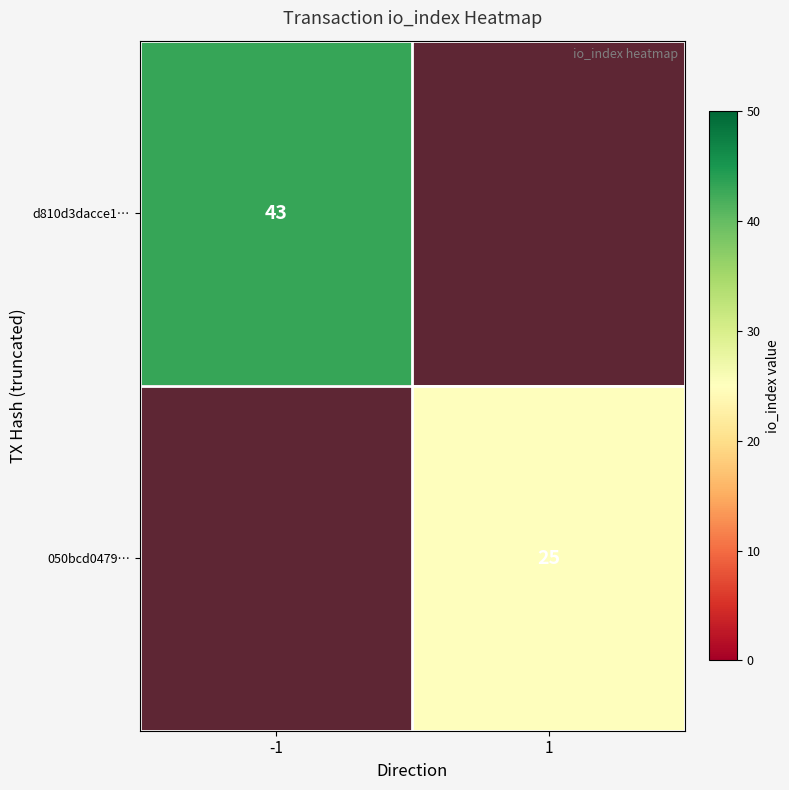

Count the number of data series in this chart.

2